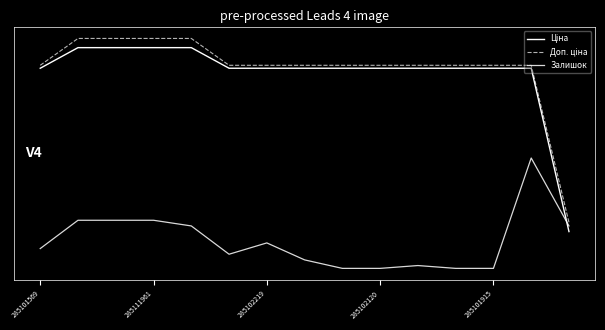

Does the chart display data point markers on the line(s)?

No